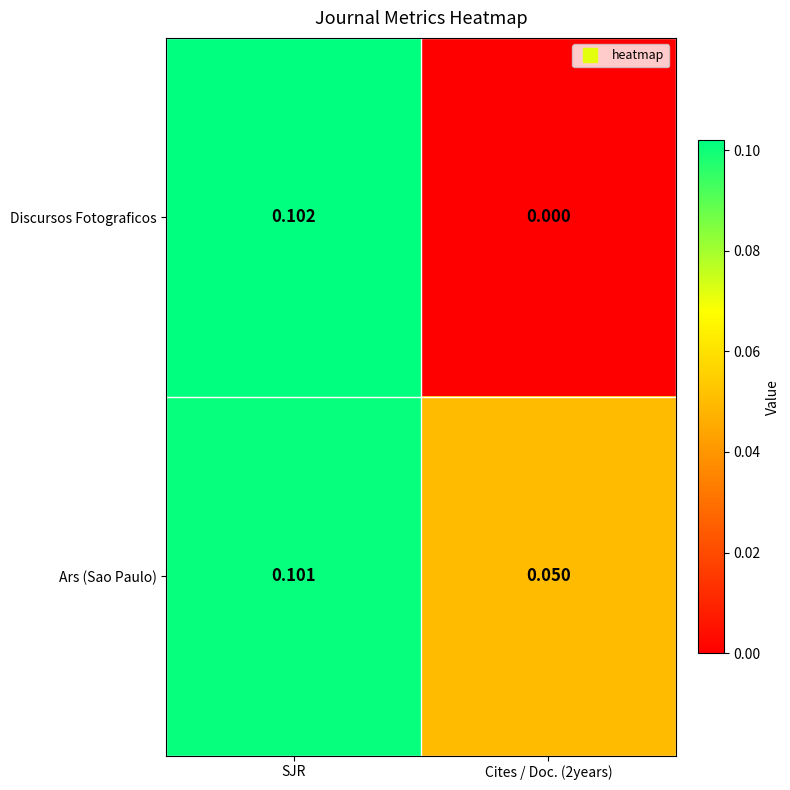

Rank the series by their average value, from highest to lowest.

Ars (Sao Paulo), Discursos Fotograficos